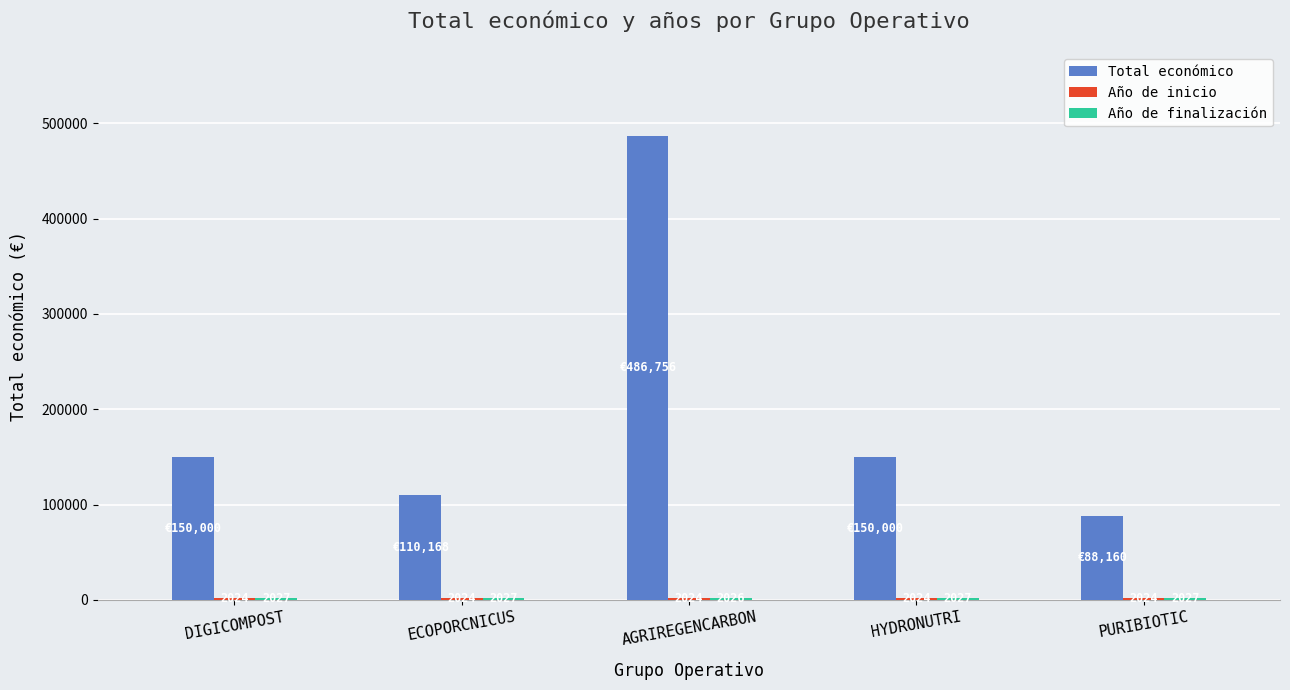

What is the approximate value of Total económico at HYDRONUTRI?

150000